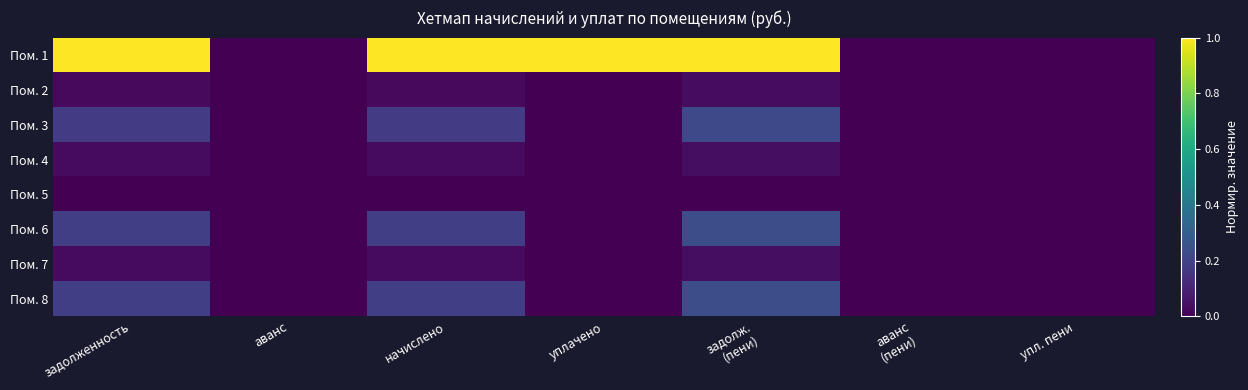

At which category does the chart reach its minimum across all series?

аванс